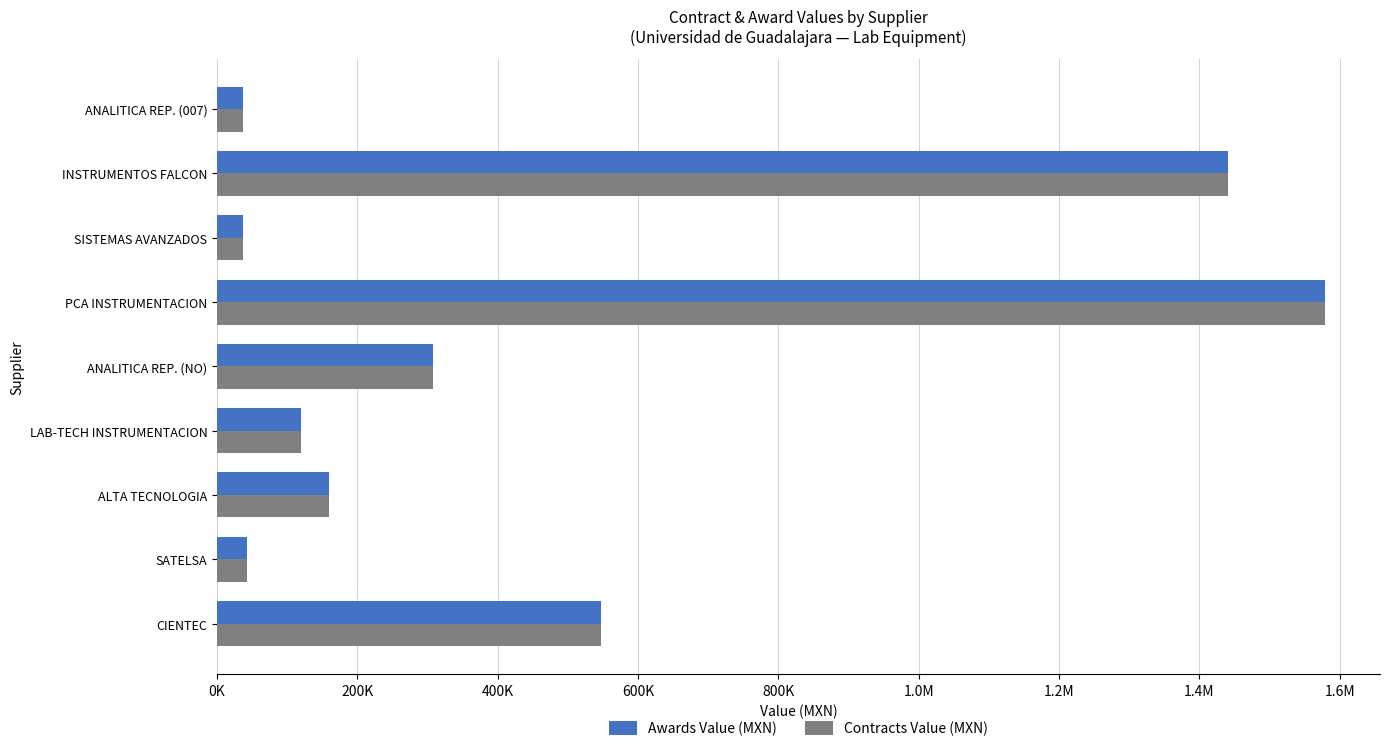

What are all the series names shown in the legend?

Awards Value (MXN), Contracts Value (MXN)